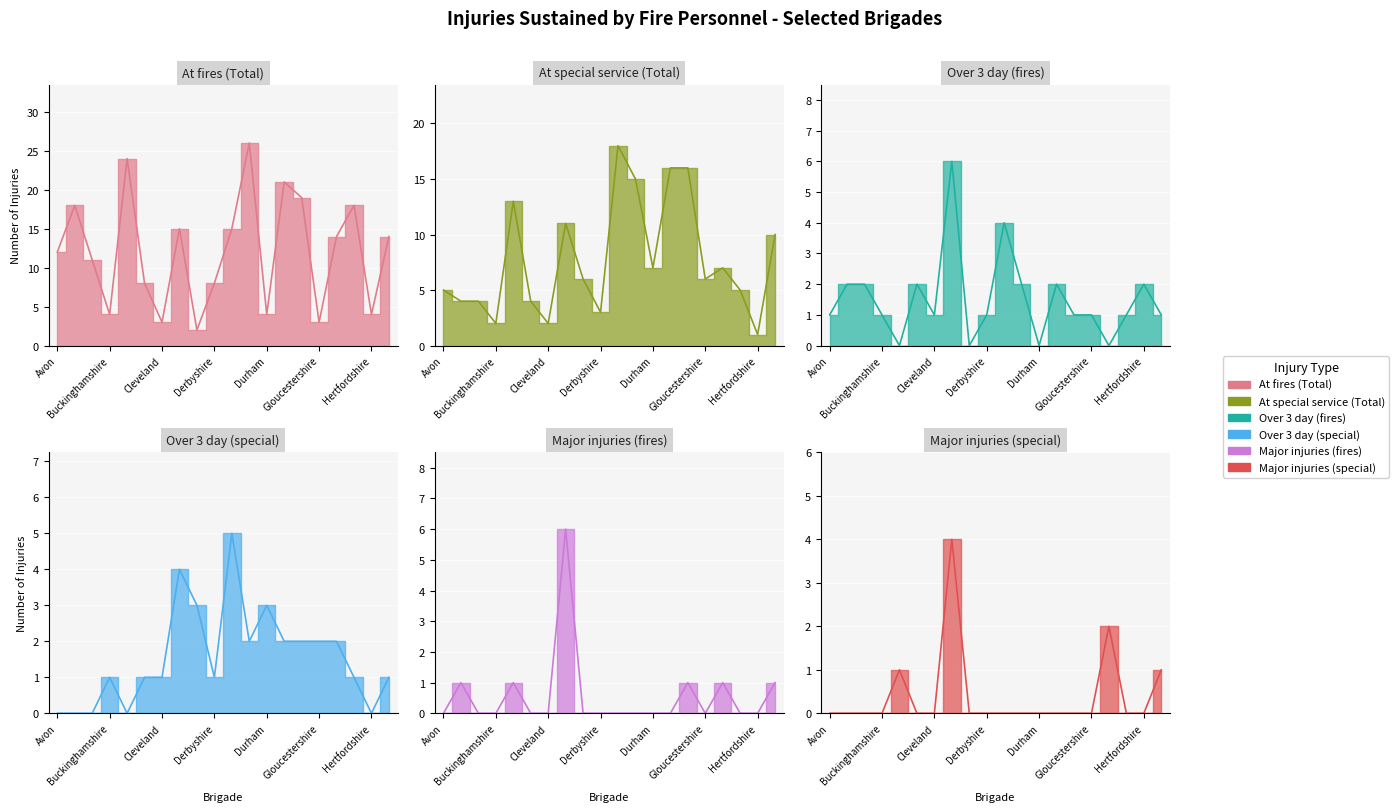

Is the value of At special service (Total) at Cheshire greater than the value of Major injuries (fires) at Cumbria?

Yes